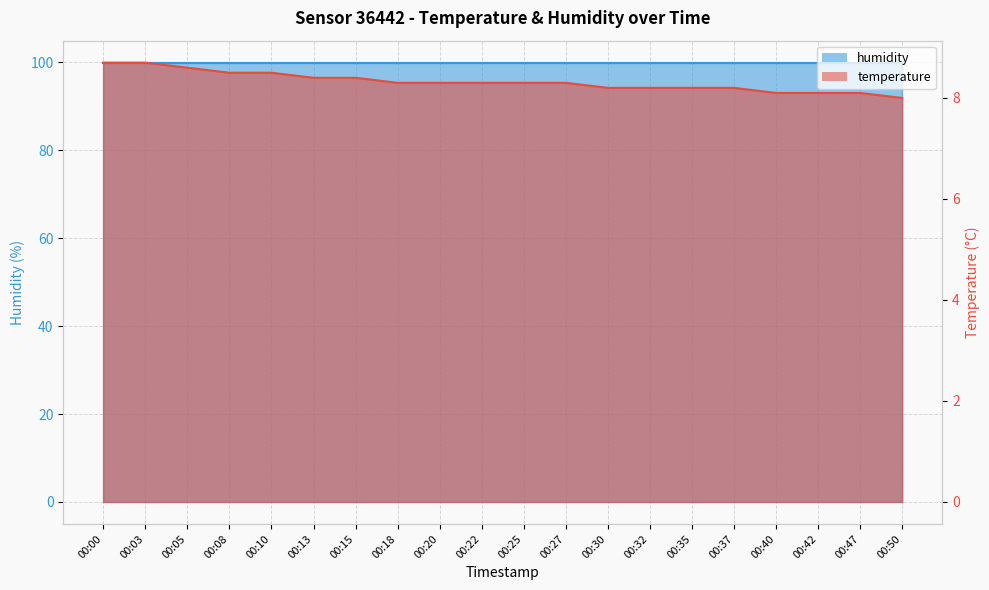

Which has a higher value, 00:15 or 00:05?

00:05